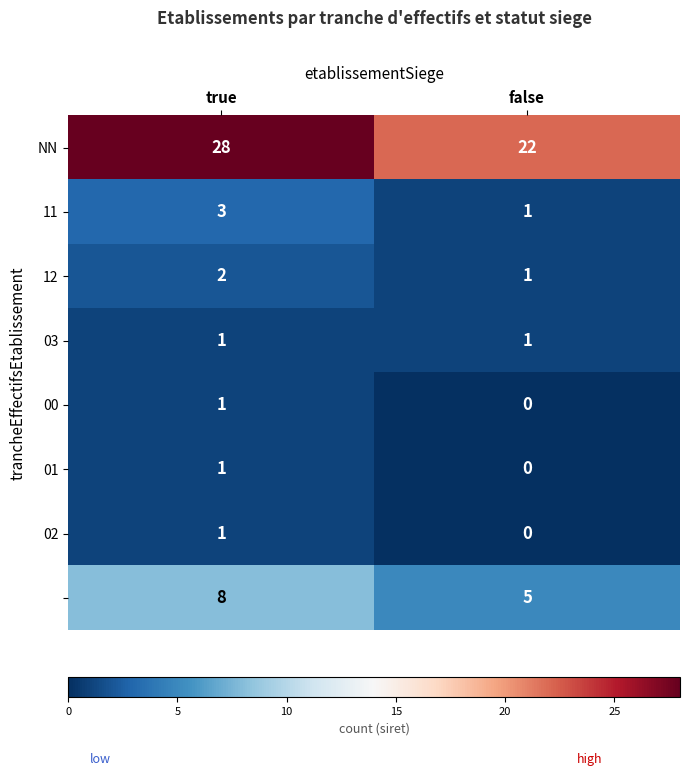

Which category has the highest value across all series?

true